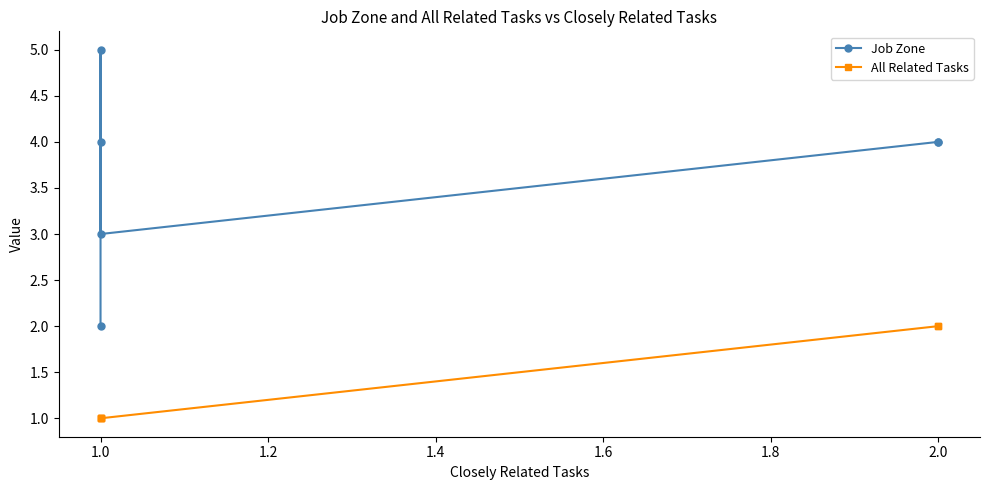

True or false: All Related Tasks and Job Zone cross at least once.

False